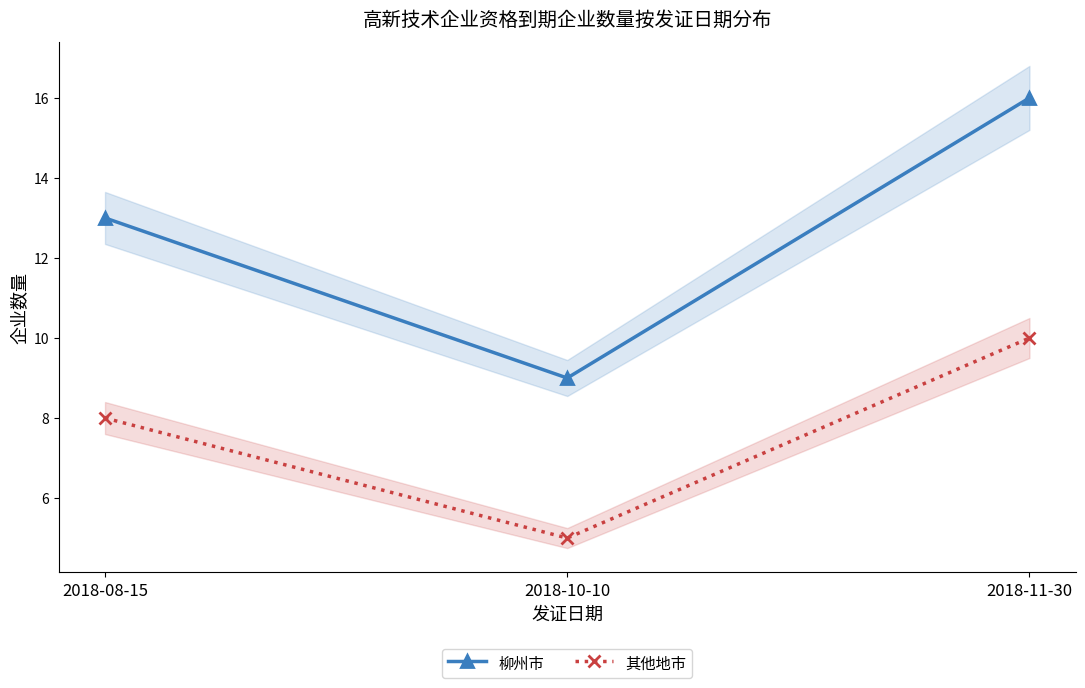

Reading right to left, what are all the values shown in this chart?

柳州市: 2018-11-30=16	2018-10-10=9	2018-08-15=13
其他地市: 2018-11-30=10	2018-10-10=5	2018-08-15=8